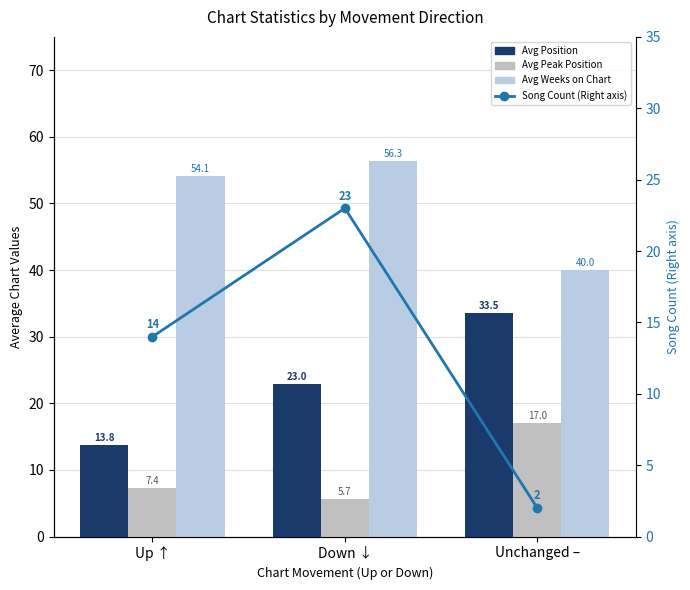

What position from the left is Down ↓?

2